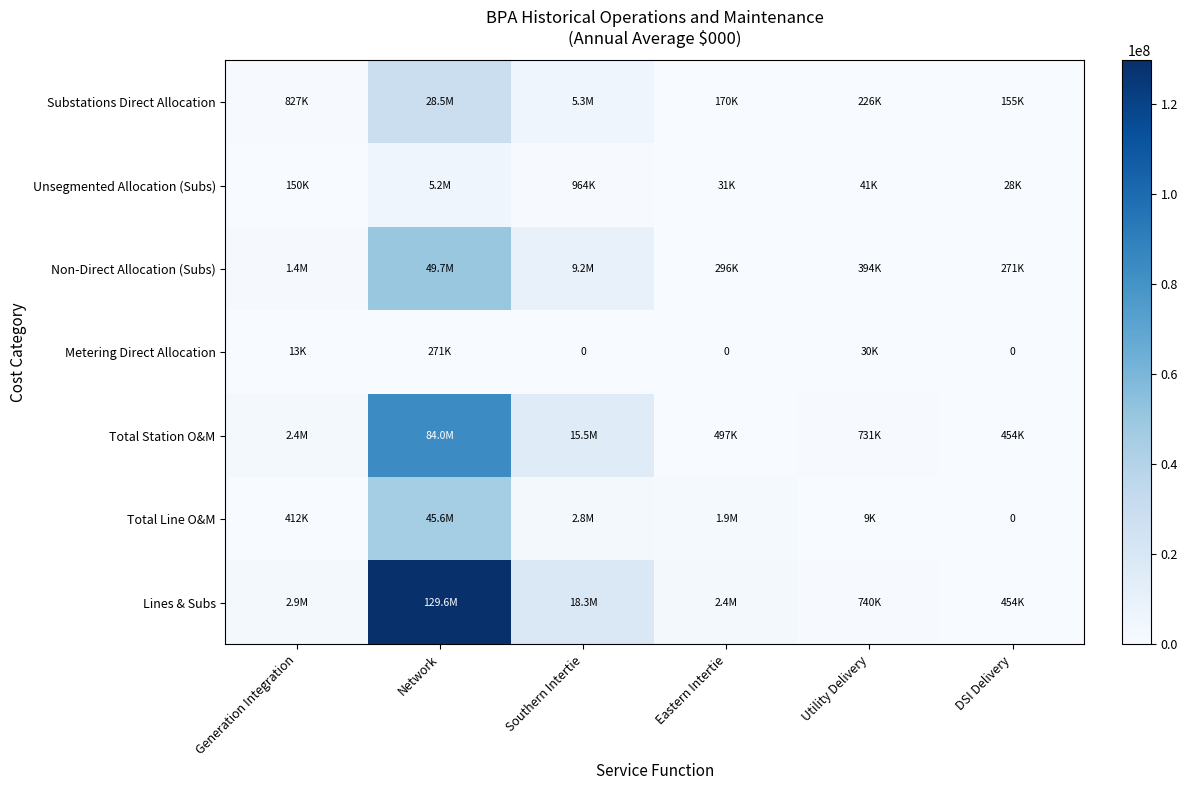

How many data points in Substations Direct Allocation are above 826930?

3